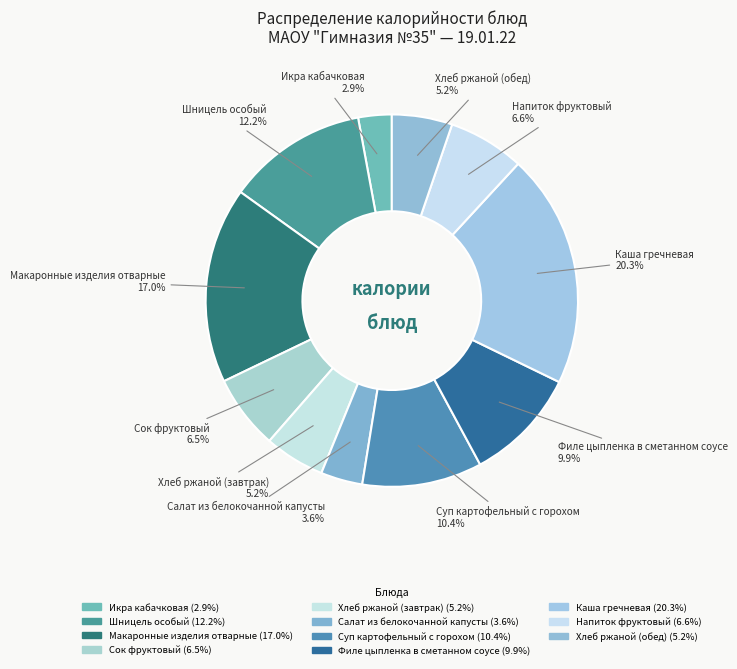

To the nearest percent, what percentage of the pie is Икра кабачковая?

3%